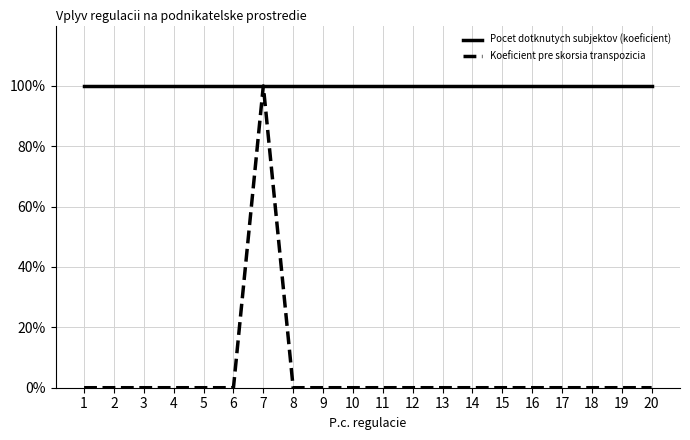

Is this an area chart (filled region under the line)?

No